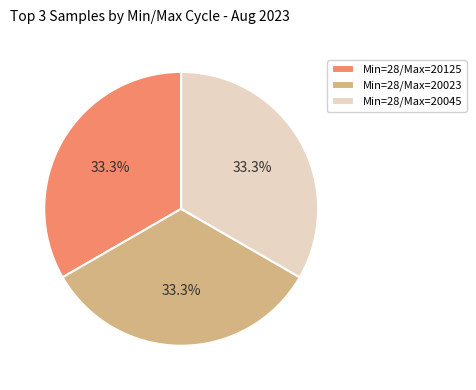

What is the ratio of the value at Min=28/Max=20023 to the value at Min=28/Max=20045?

1.0